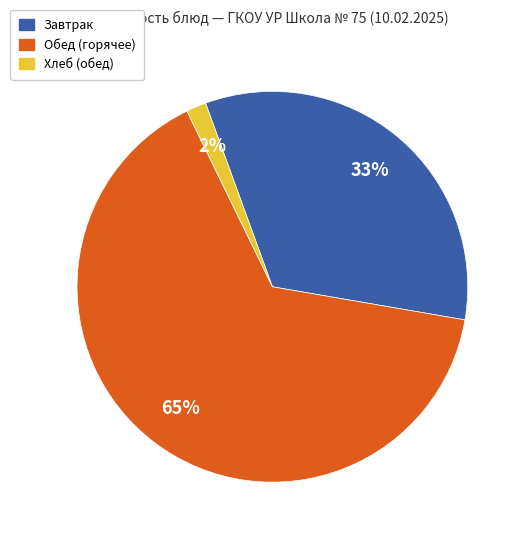

Does any single category account for the majority?

Yes